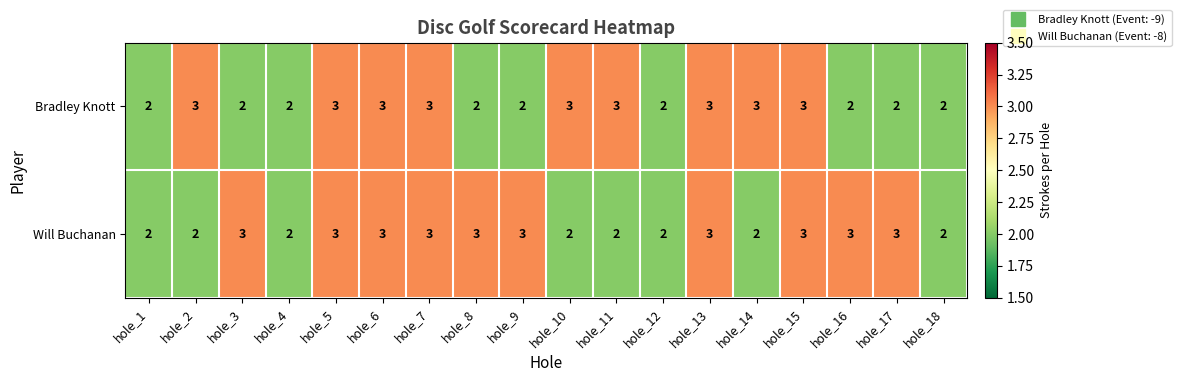

List the series in order of their overall mean, highest first.

Will Buchanan, Bradley Knott